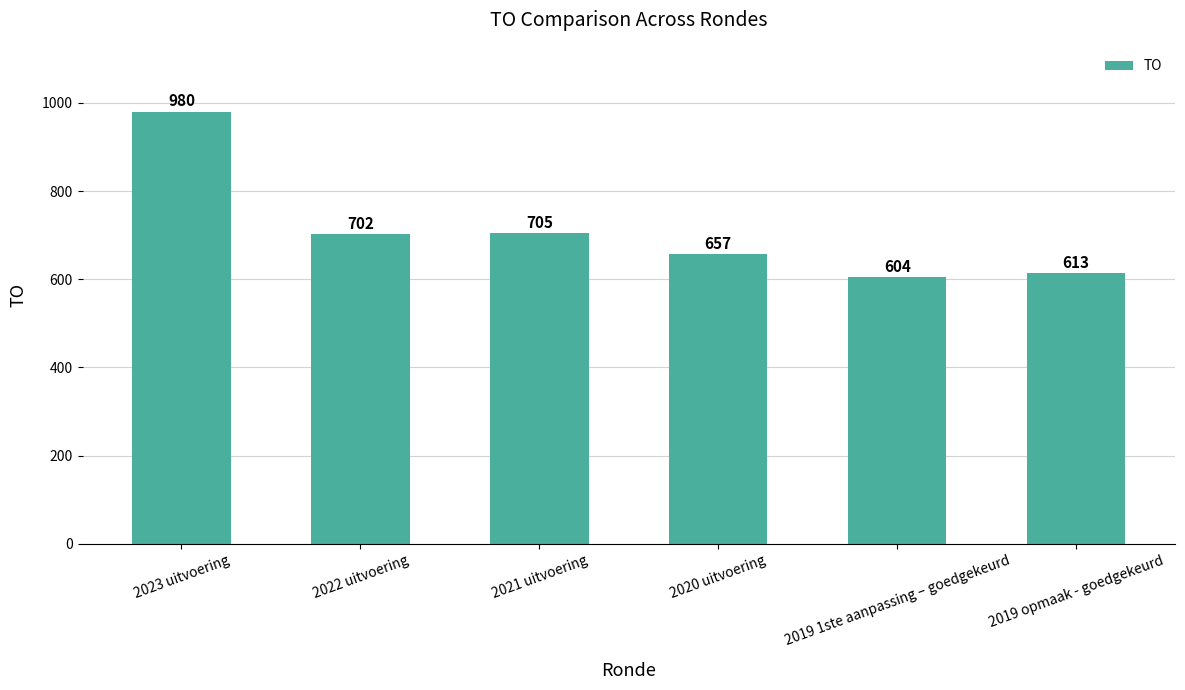

List the labels in order of value, smallest first.

2019 1ste aanpassing – goedgekeurd, 2019 opmaak - goedgekeurd, 2020 uitvoering, 2022 uitvoering, 2021 uitvoering, 2023 uitvoering